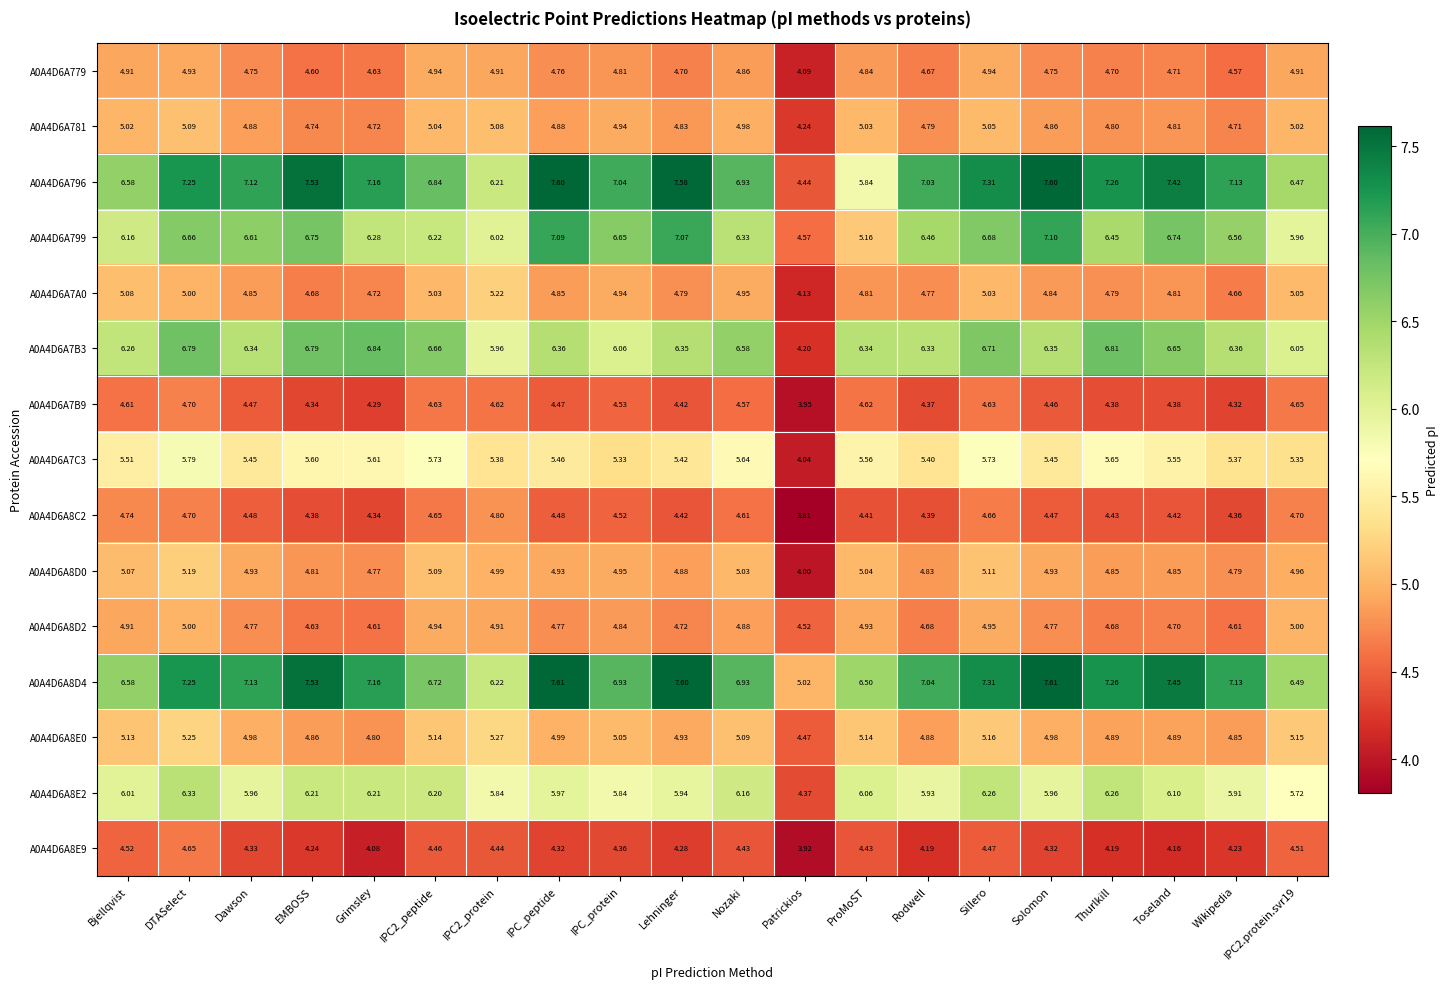

Which category has the highest value in the A0A4D6A7B3 series?

Grimsley